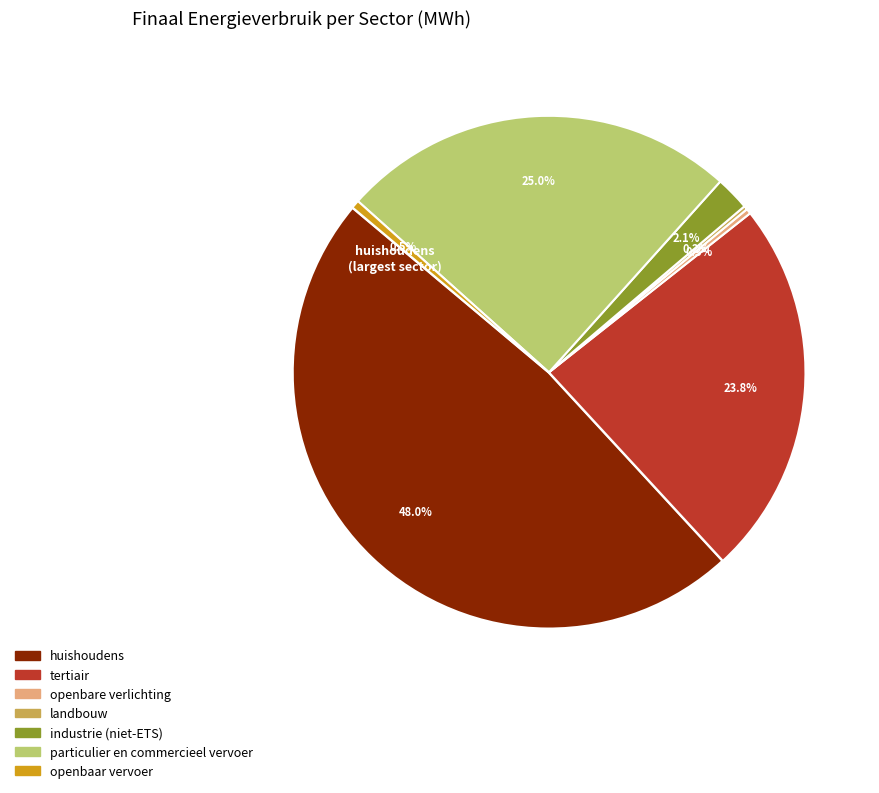

Approximately how many times larger is the value at tertiair compared to openbare verlichting?

74.0